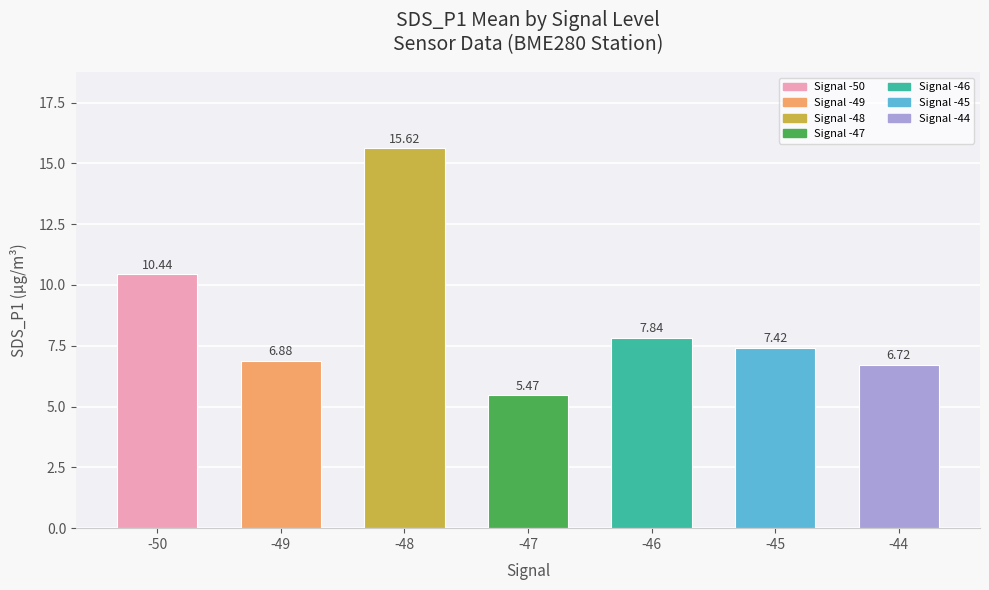

Rank the categories by value from highest to lowest.

-48, -50, -46, -45, -49, -44, -47